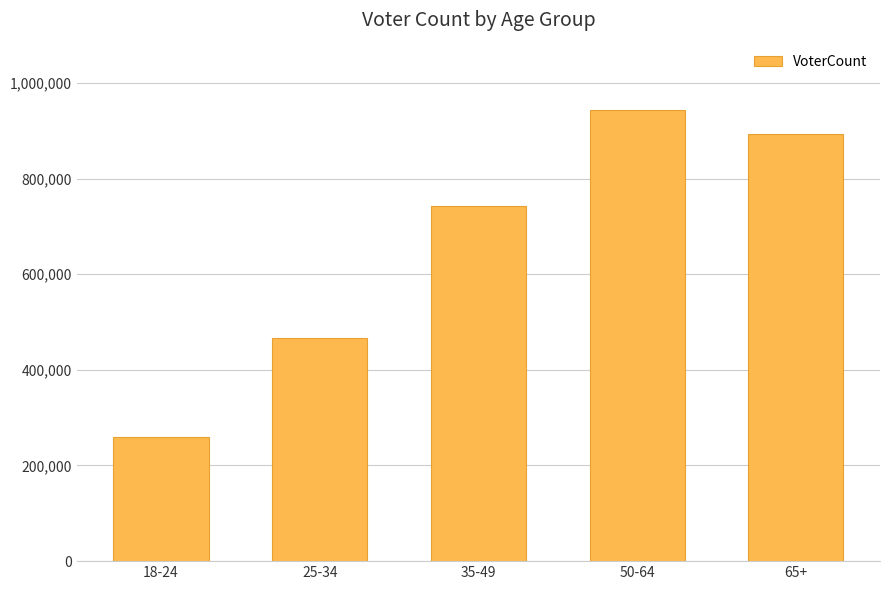

Are the bars grouped side by side (vs. stacked)?

No